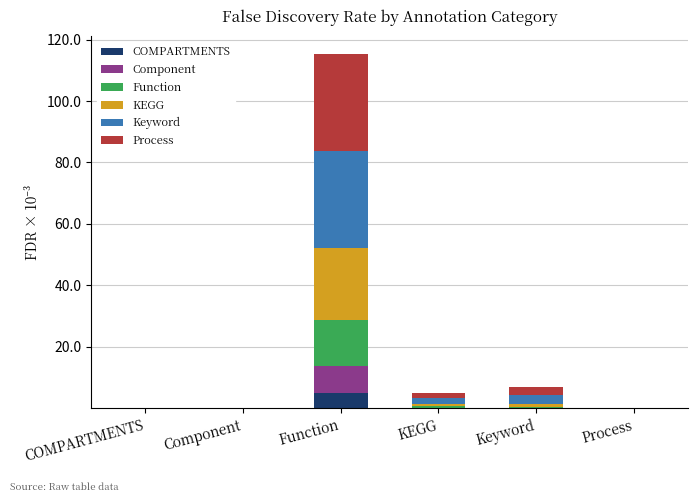

At which category is the sum across all series the highest?

Function